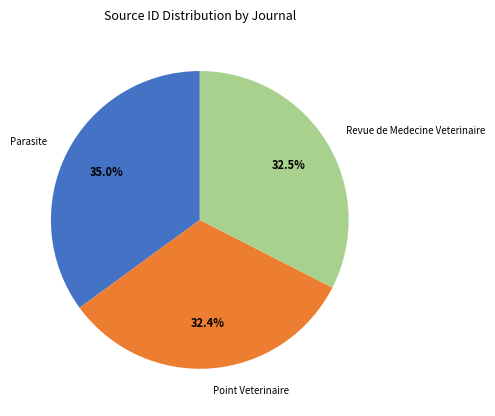

Combined, do Parasite and Point Veterinaire account for over 50%?

Yes